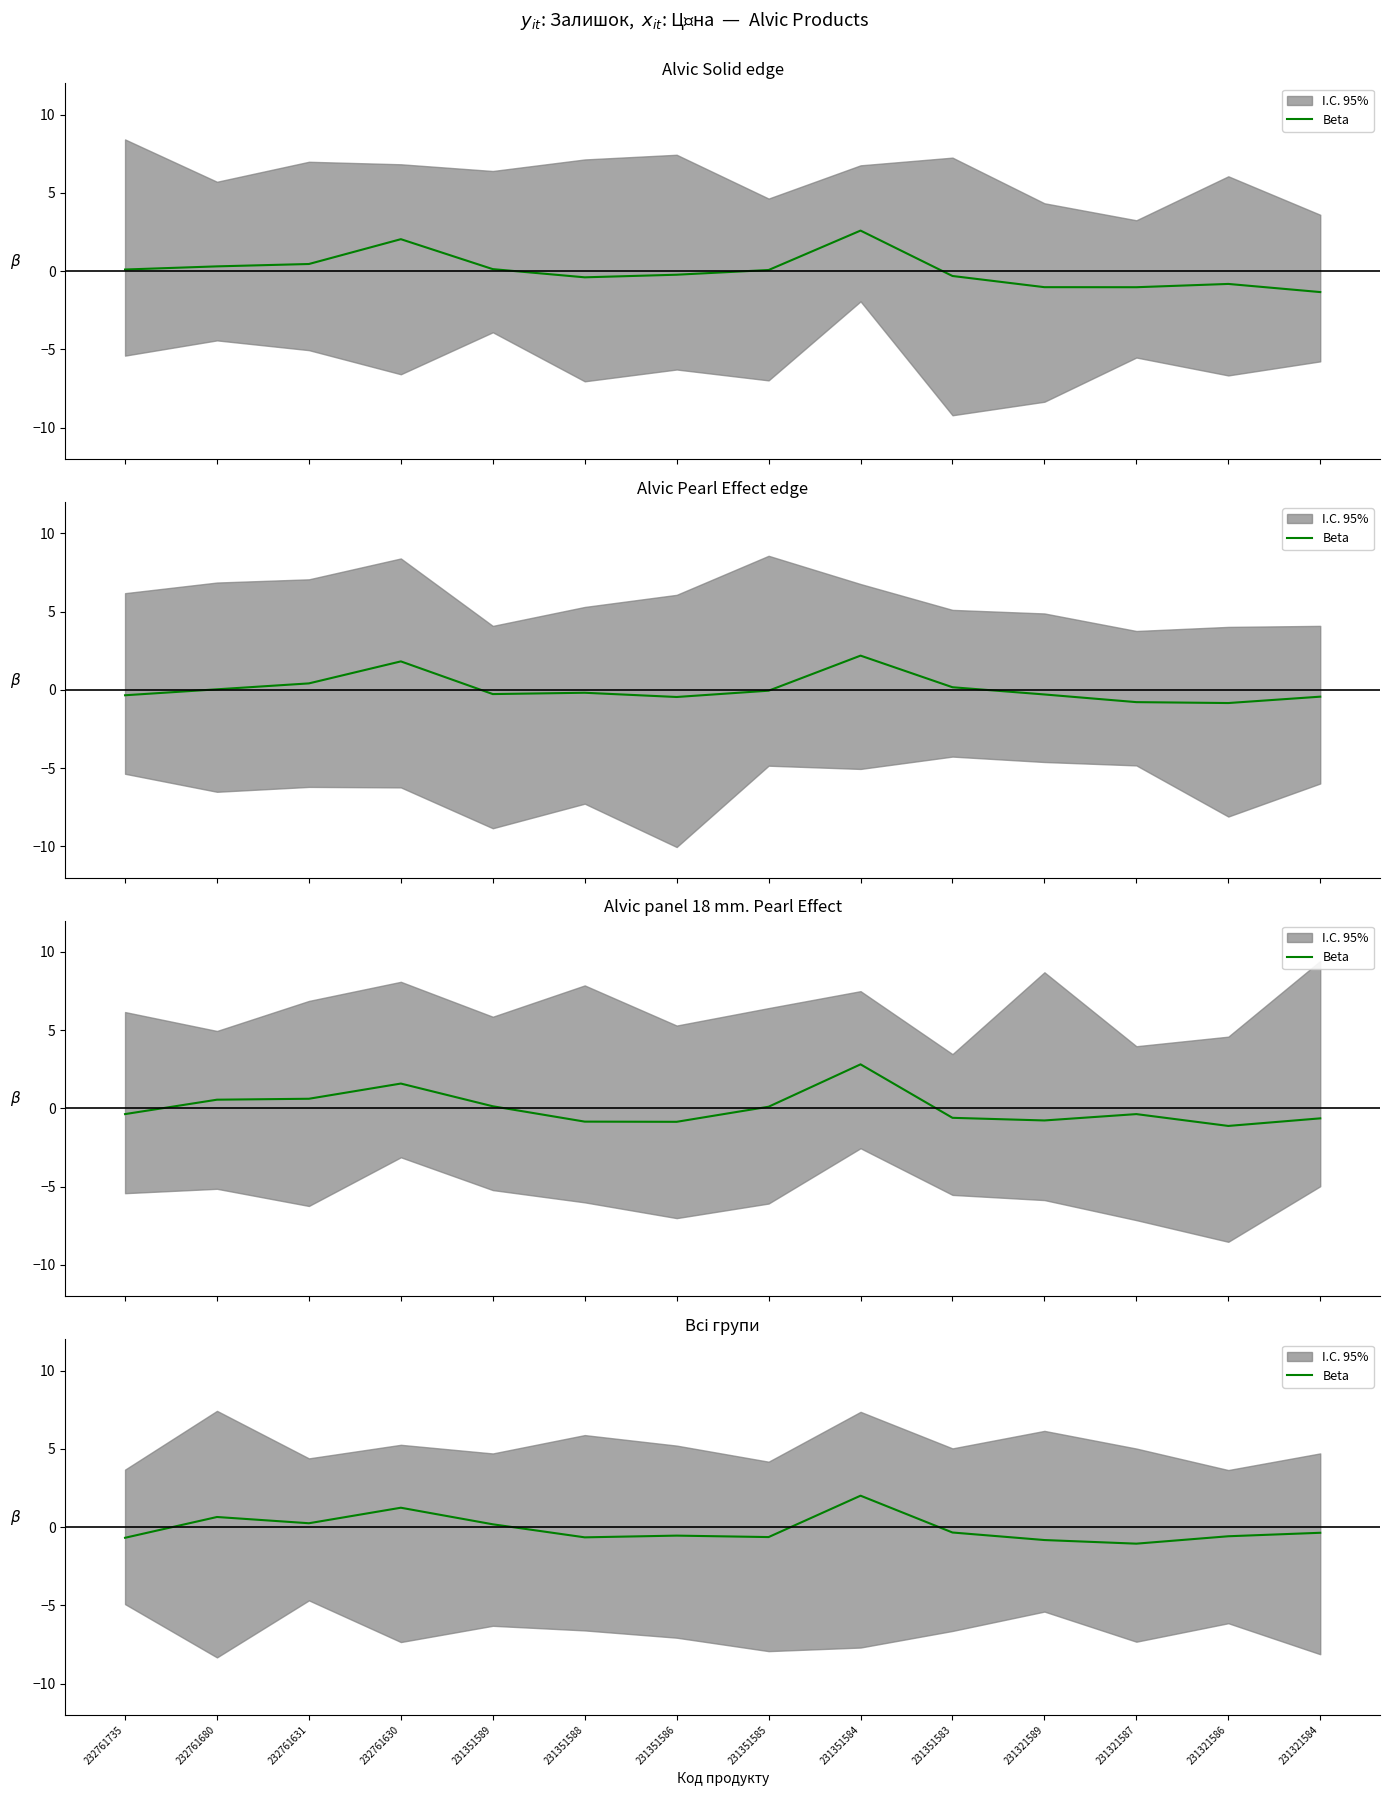

What is the value of the 4th point from the left?

1.2